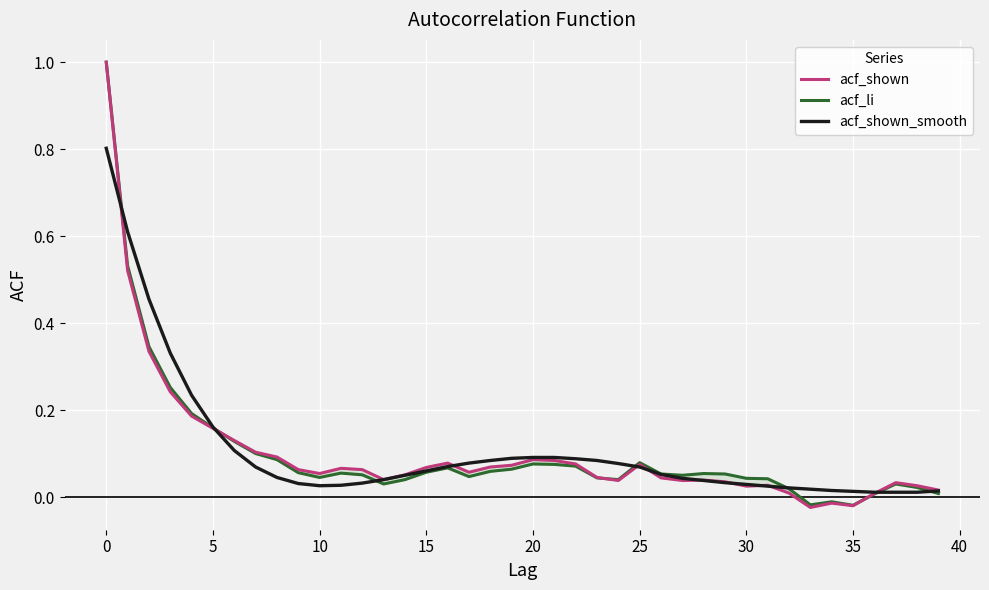

At which label does acf_shown_smooth reach its minimum?

36